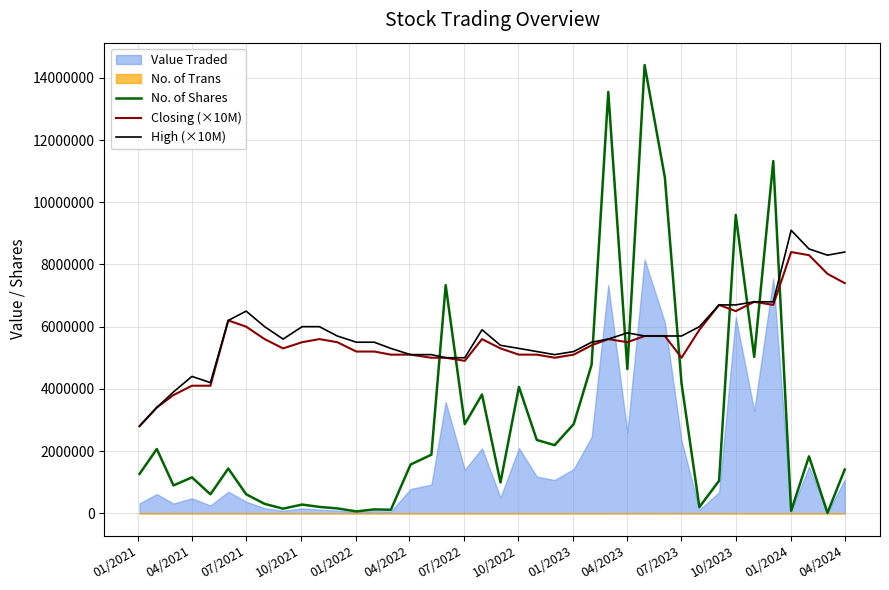

True or false: Closing (×10M) and No. of Shares cross at least once.

True